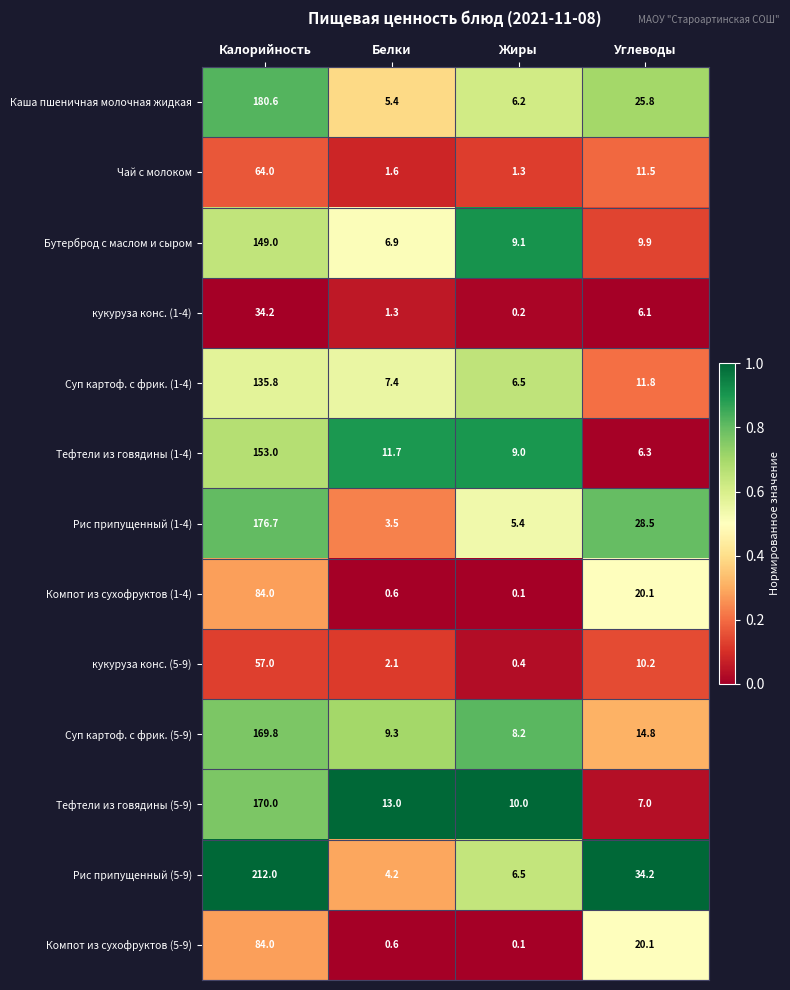

What is the sum of the кукуруза конс. (5-9) values at Калорийность and Углеводы?

67.2